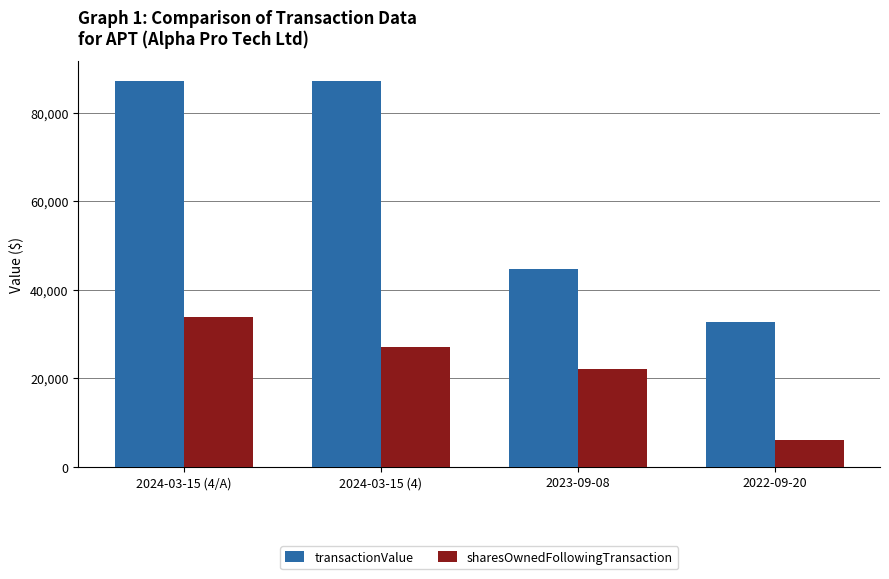

How many distinct data groups are displayed?

2